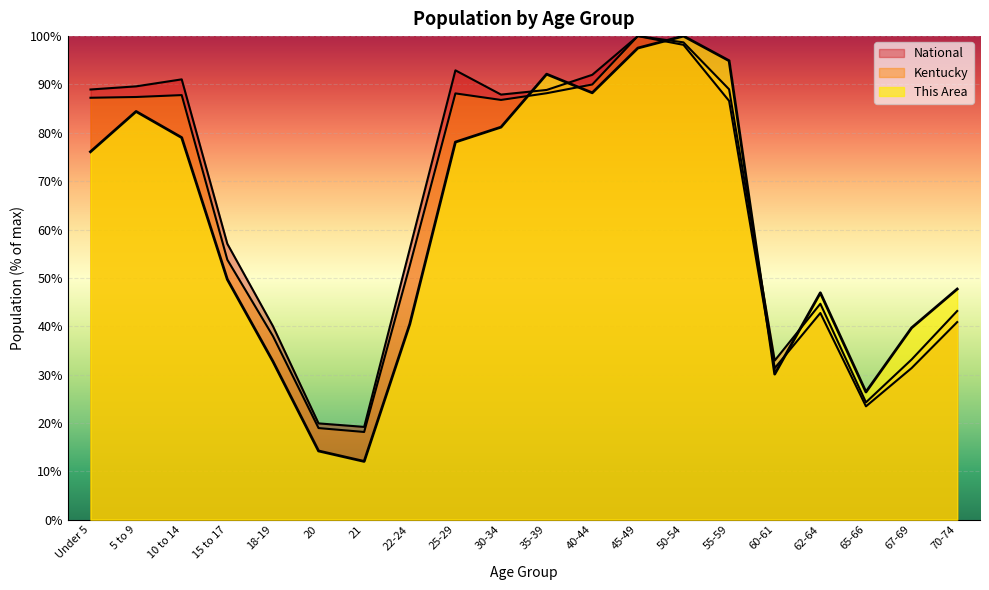

What is the smallest value displayed?

12.0